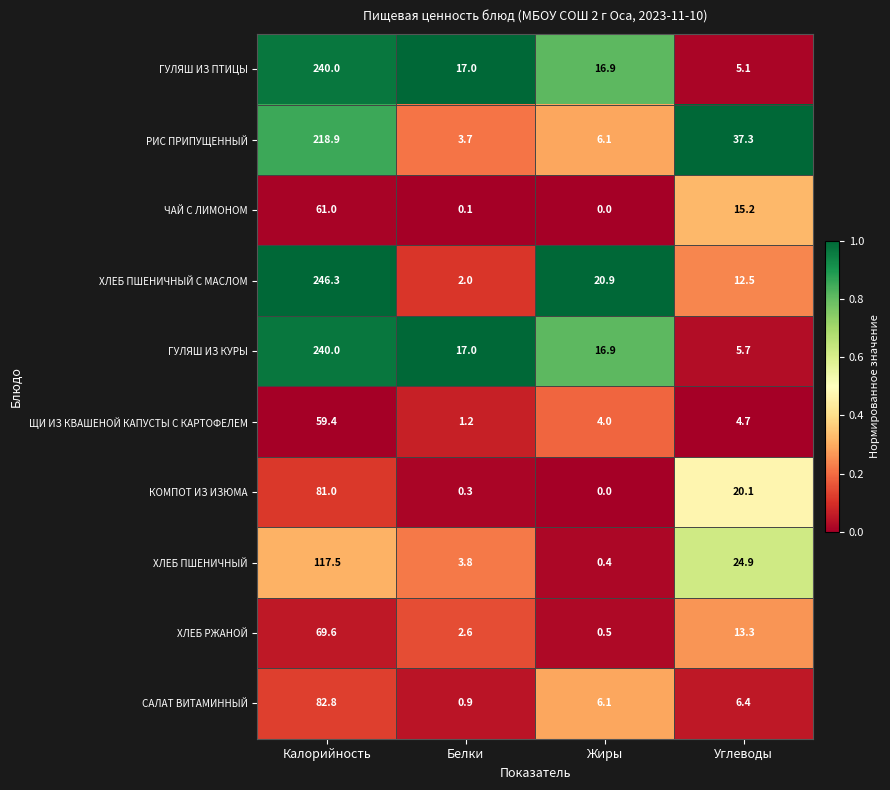

Where is ГУЛЯШ ИЗ ПТИЦЫ nearest to the value 122?

Белки